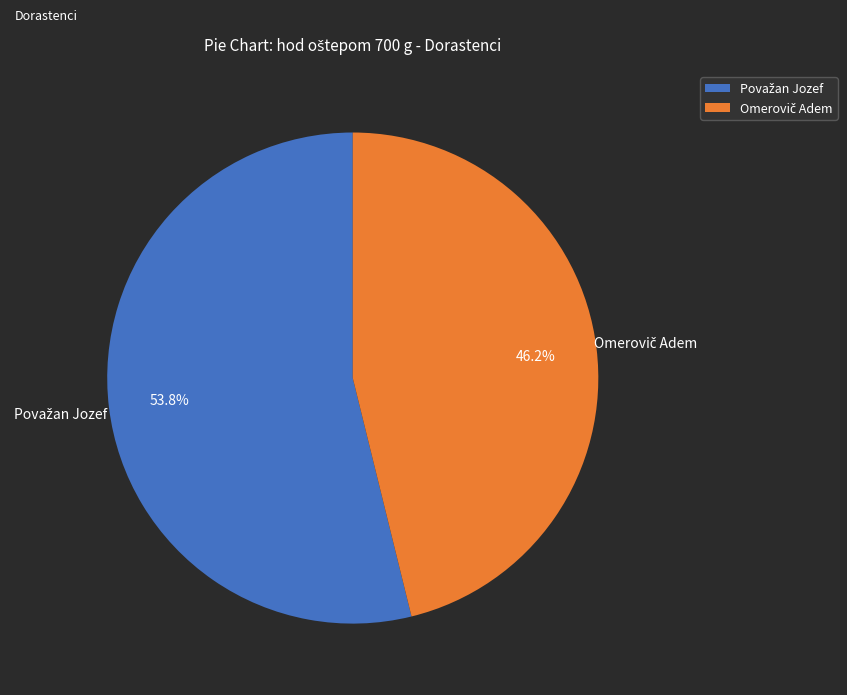

What portion of the pie excludes Omerovič Adem?

53.8%